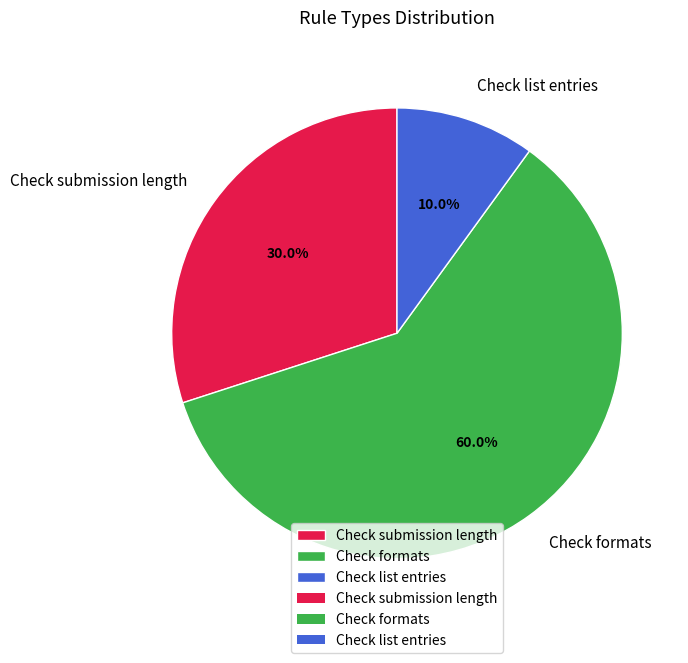

Is it true that Check formats is 60% of the pie?

True